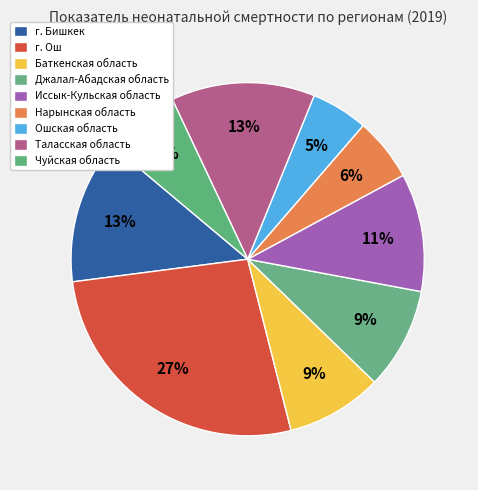

Is it true that Чуйская область is 7% of the pie?

True